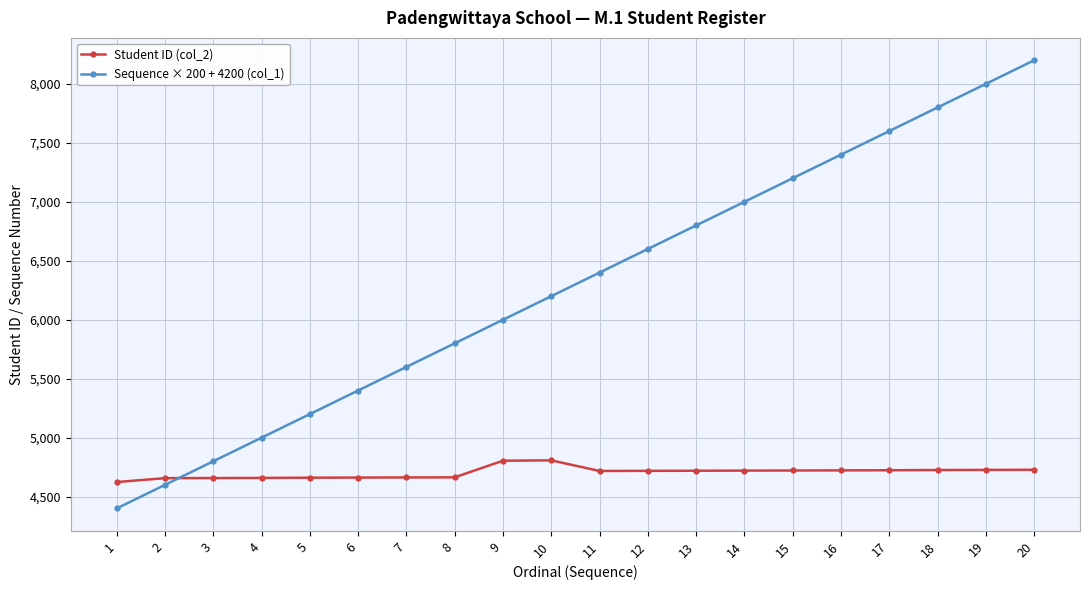

What is the average value of the Student ID (col_2) series?

4704